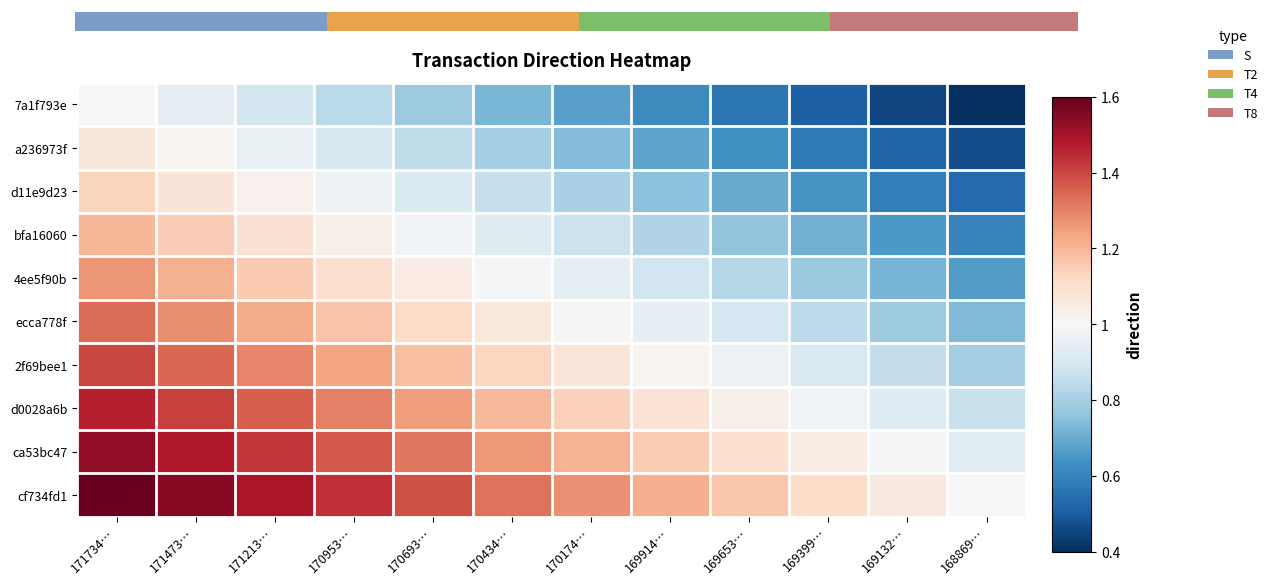

Which category has the highest value in the 2f69bee1 series?

171734…